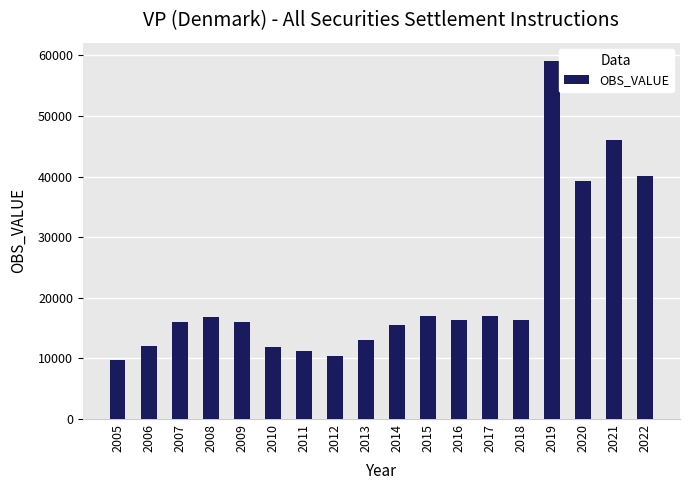

Approximately how many times larger is the value at 2021 compared to 2017?

2.7